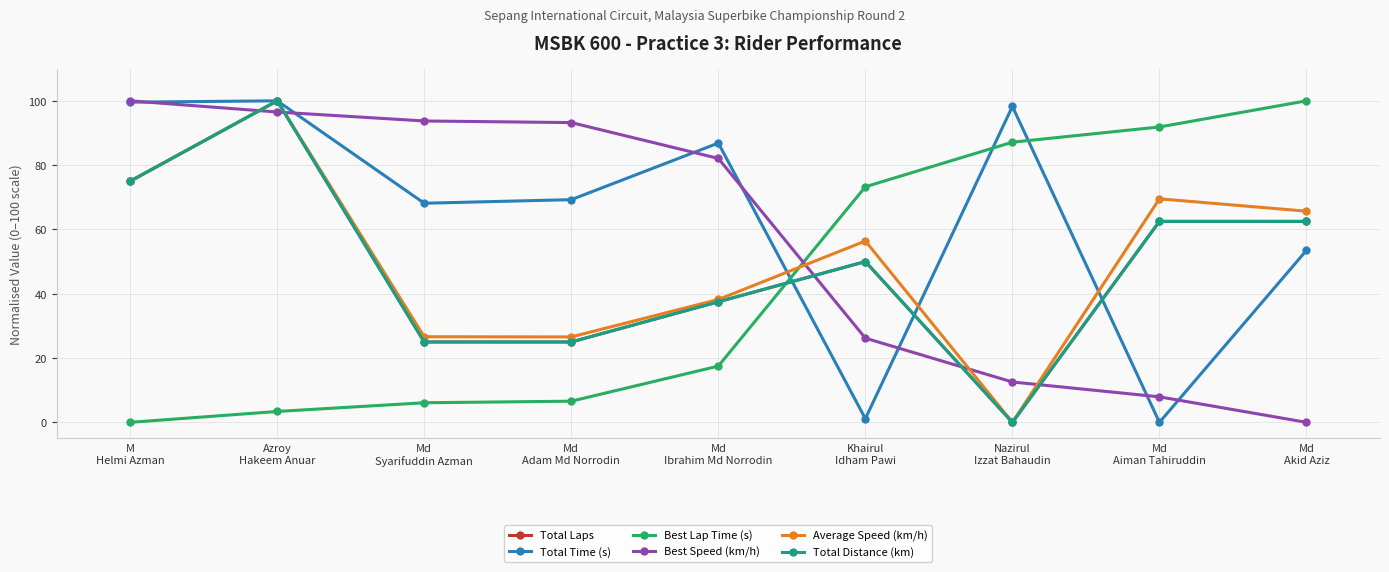

At which category does Total Laps reach its first local valley?

Nazirul
Izzat Bahaudin